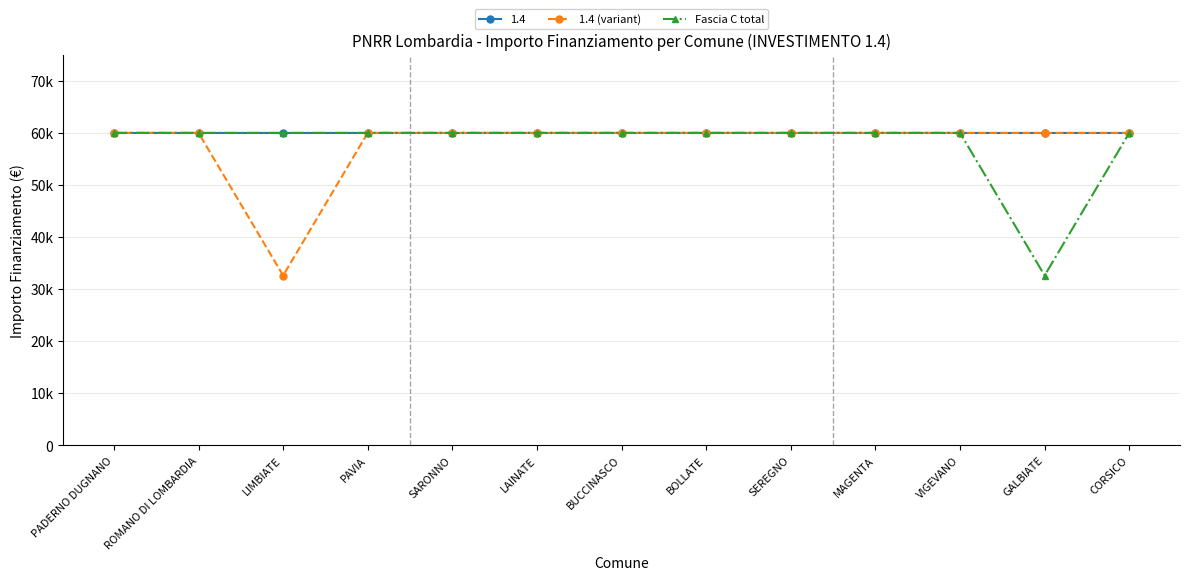

Does the chart have visible grid lines?

Yes